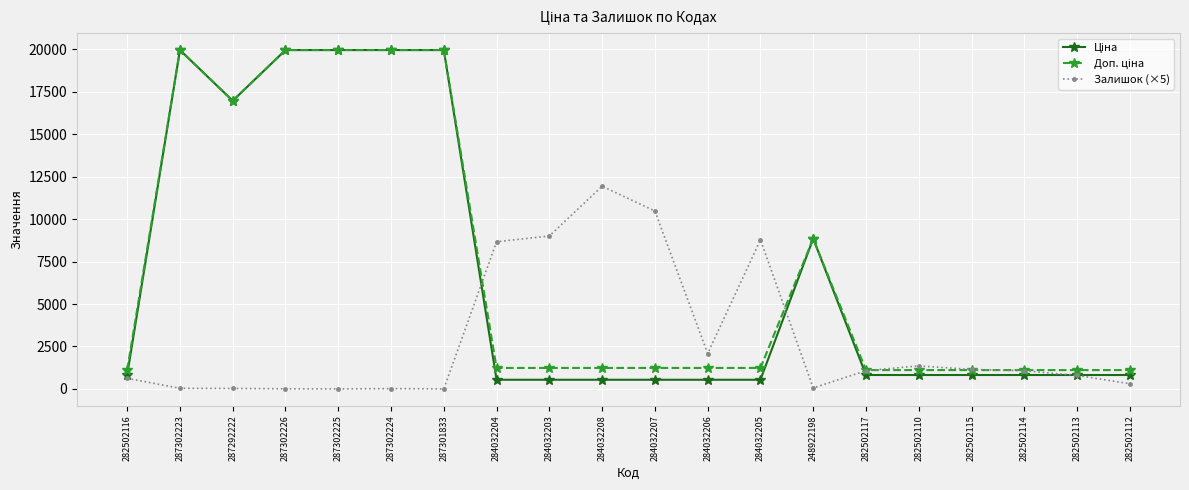

What is the value of the Залишок (×5) point at the 9th from the left?

9010.0